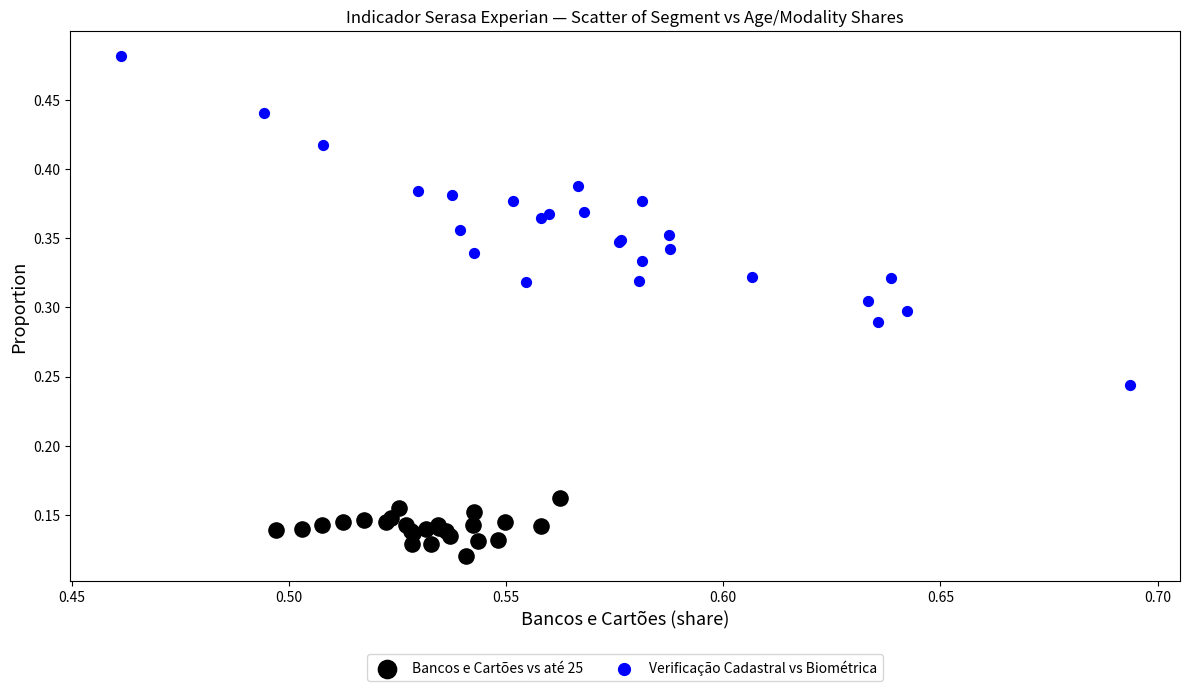

Which series reaches the minimum Y coordinate?

Bancos e Cartões vs até 25